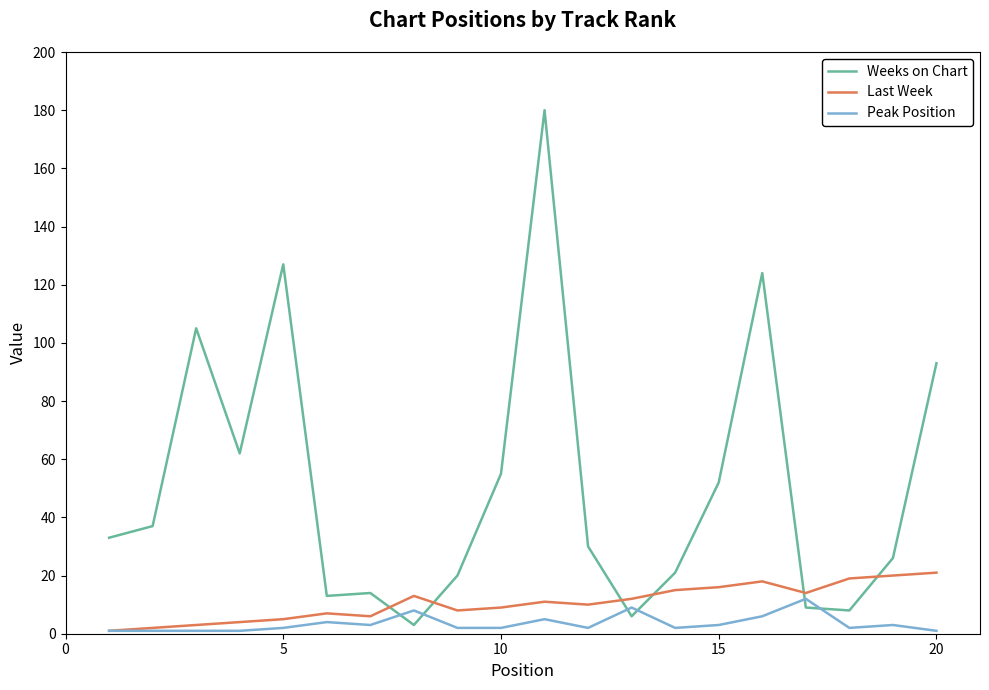

Rank the series by their average value, from lowest to highest.

Peak Position, Last Week, Weeks on Chart